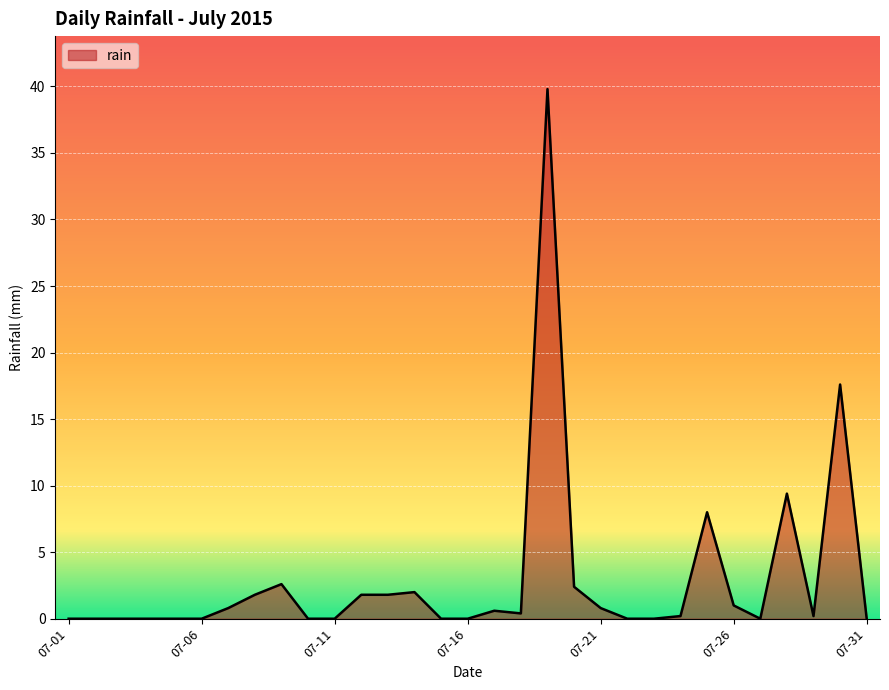

What is the greatest value displayed?

39.8